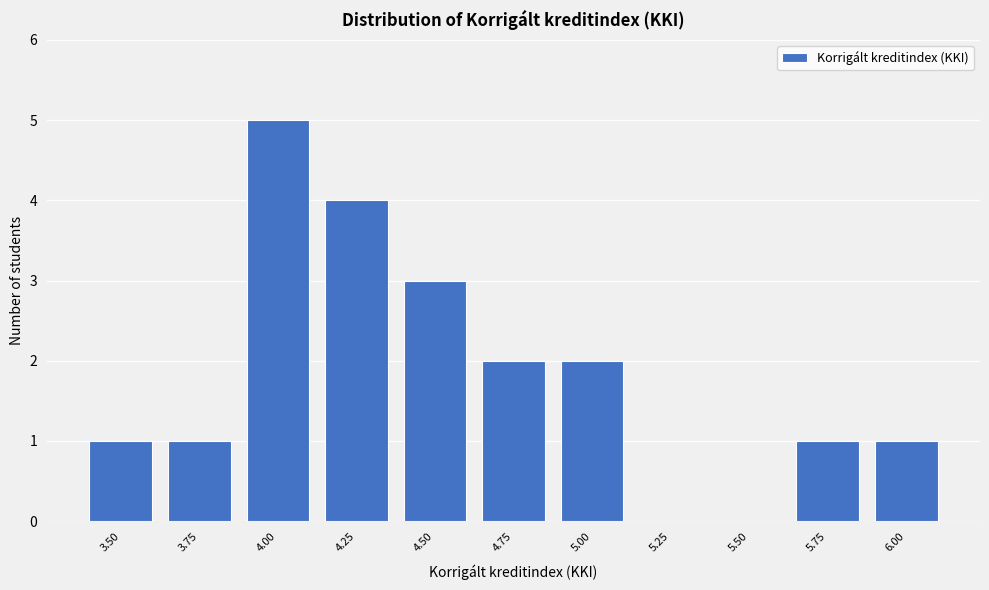

Reading left to right, list all the values displayed in this chart.

3.50=1	3.75=1	4.00=5	4.25=4	4.50=3	4.75=2	5.00=2	5.25=0	5.50=0	5.75=1	6.00=1